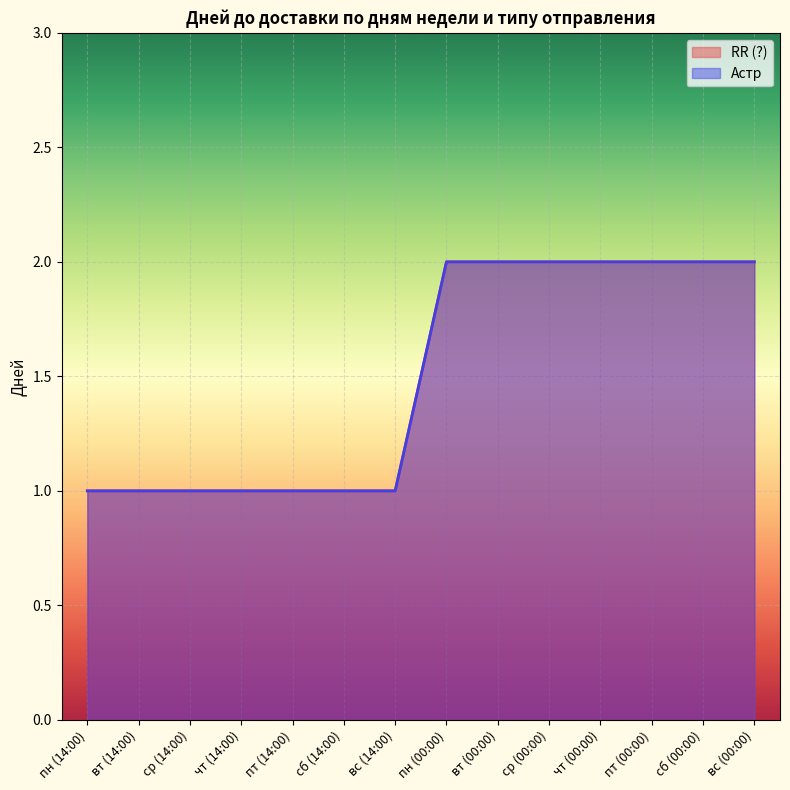

True or false: Астр and RR (?) intersect in this chart.

False